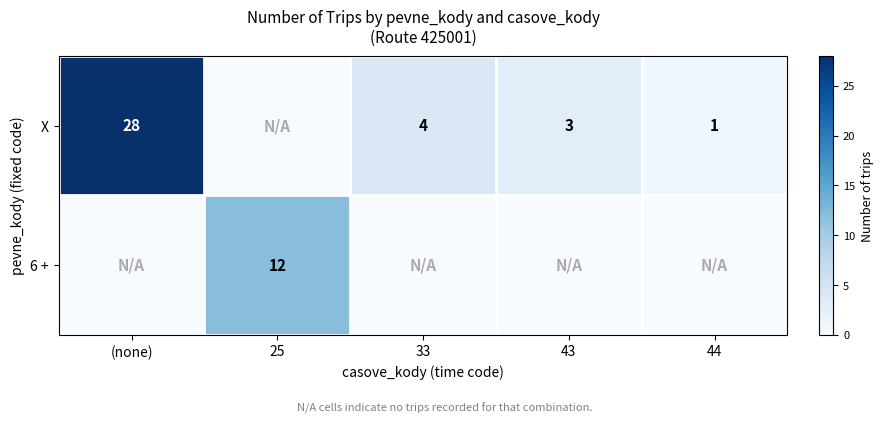

What is the difference between the X values at 33 and (none)?

24